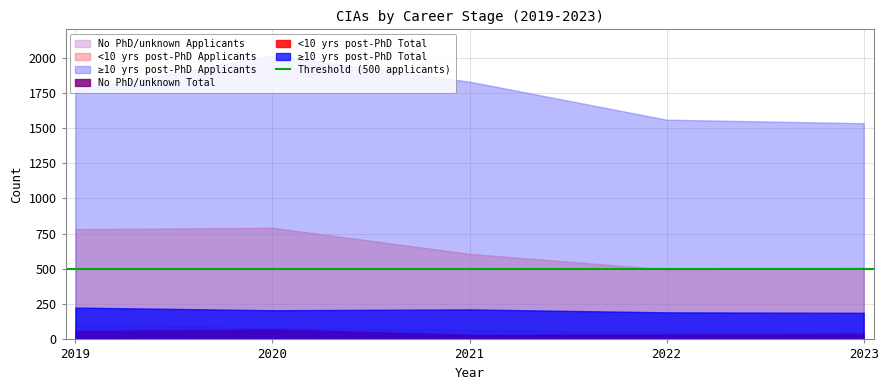

True or false: ≥10 yrs post-PhD Total and No PhD/unknown Total intersect in this chart.

False